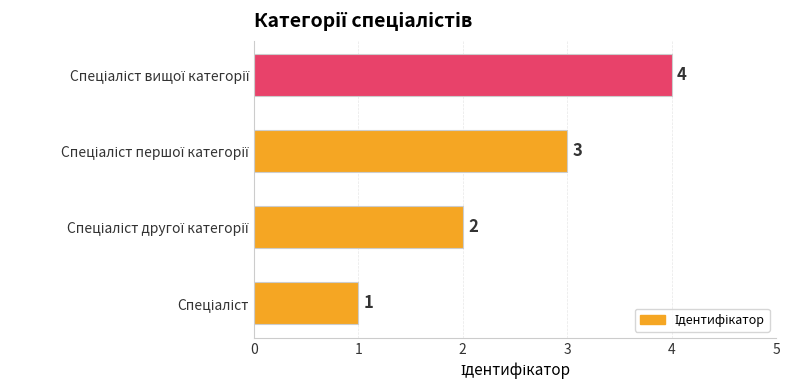

What is the difference between the maximum and minimum values?

3